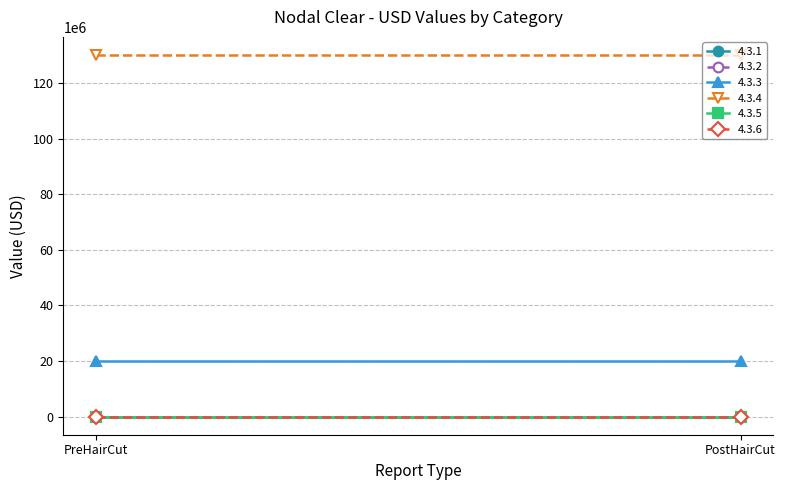

What is the greatest value displayed?

130167024